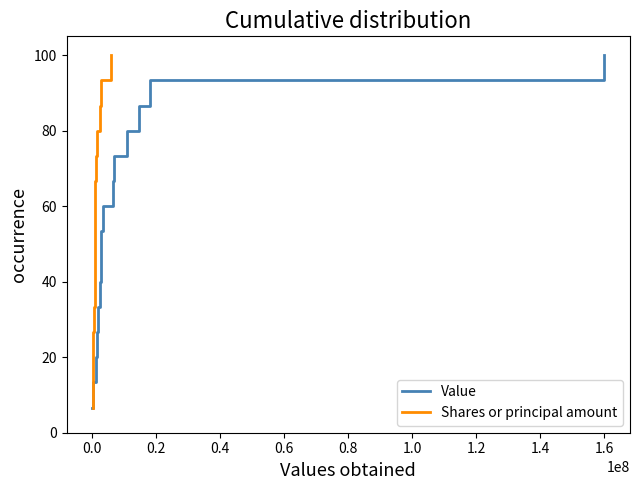

Which series has the widest spread of values?

Value